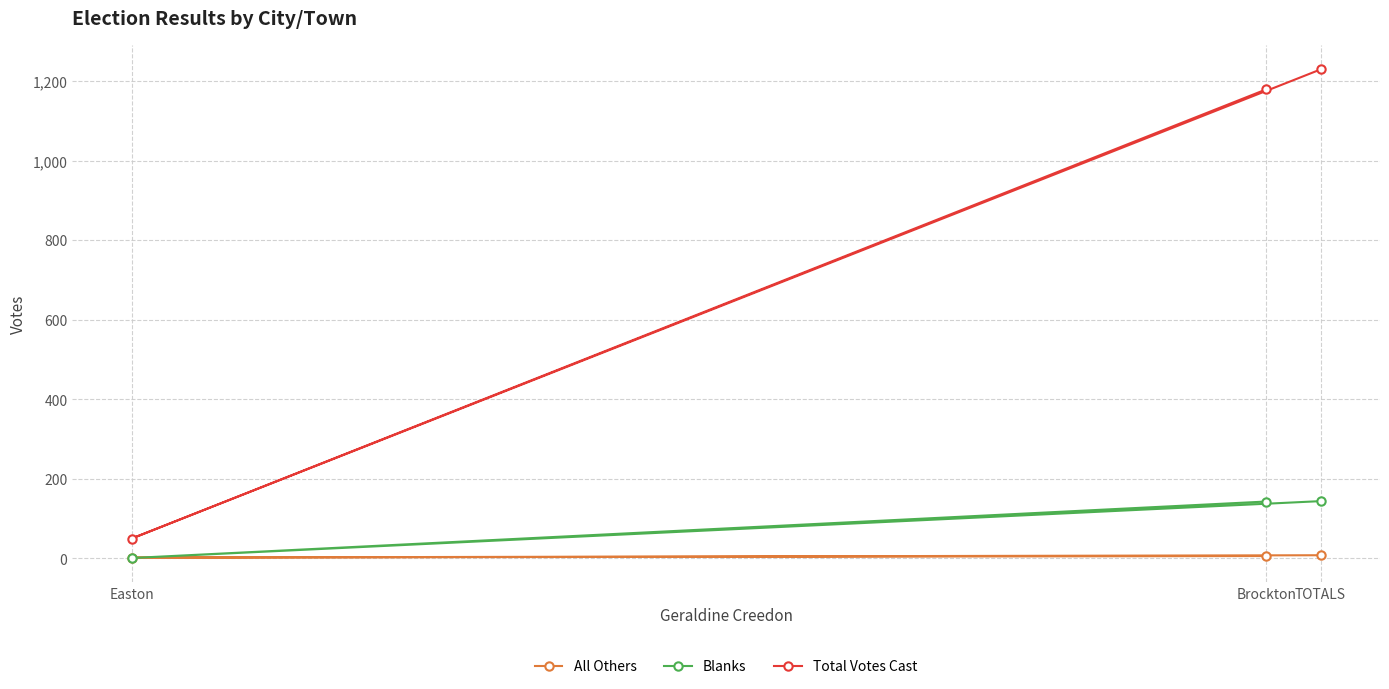

True or false: Total Votes Cast has a value of 50 at Easton.

True